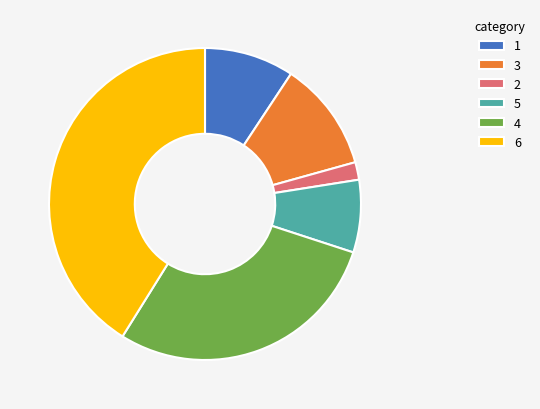

Is there any slice that represents more than half of the pie?

No